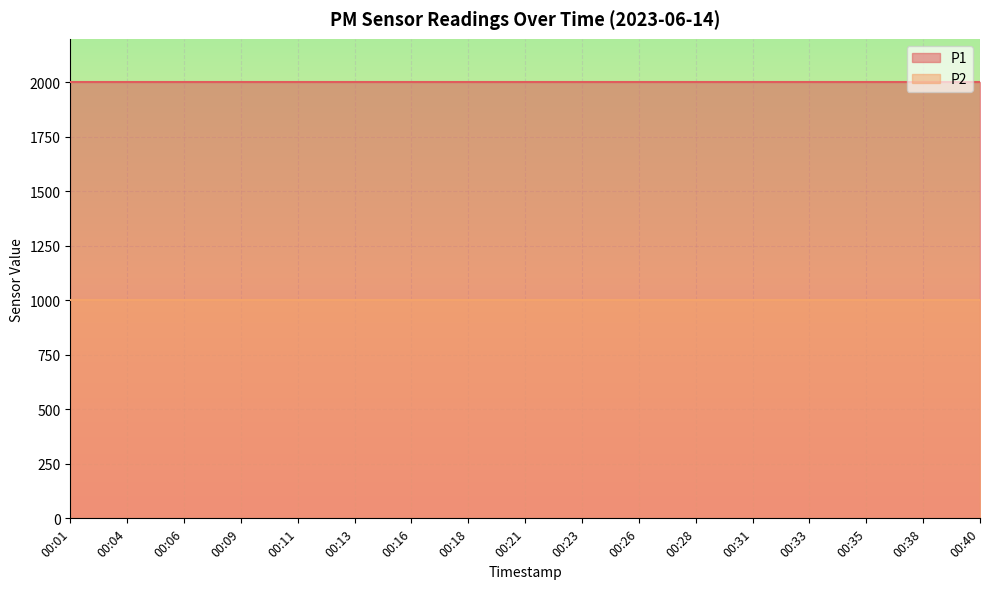

At which label does P2 reach its peak?

00:01